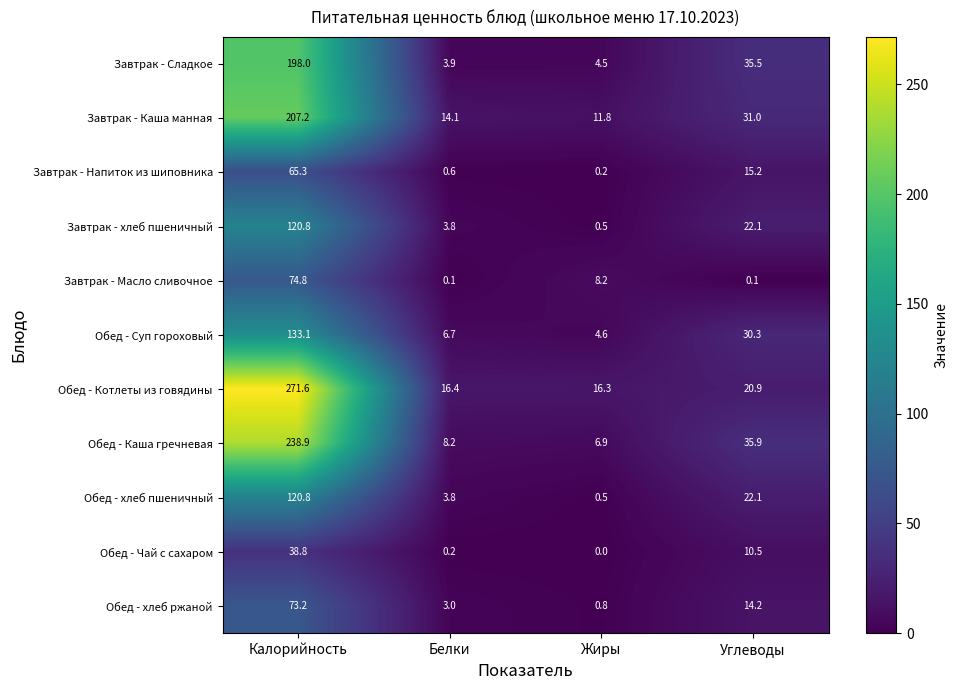

What is the total value across all series at Калорийность?

1542.5